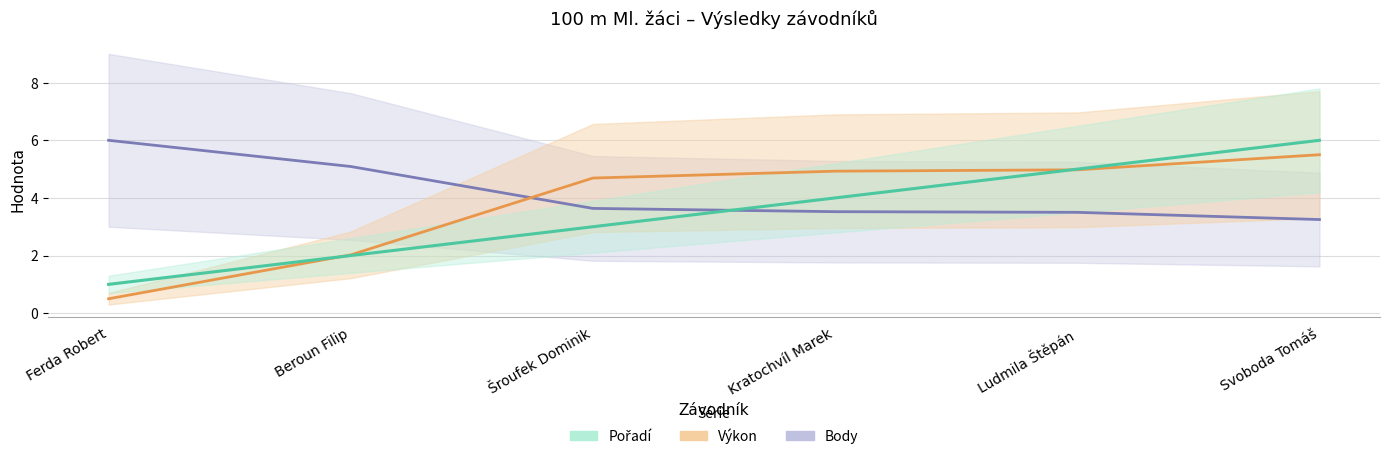

Which series has the largest total across all categories?

Body